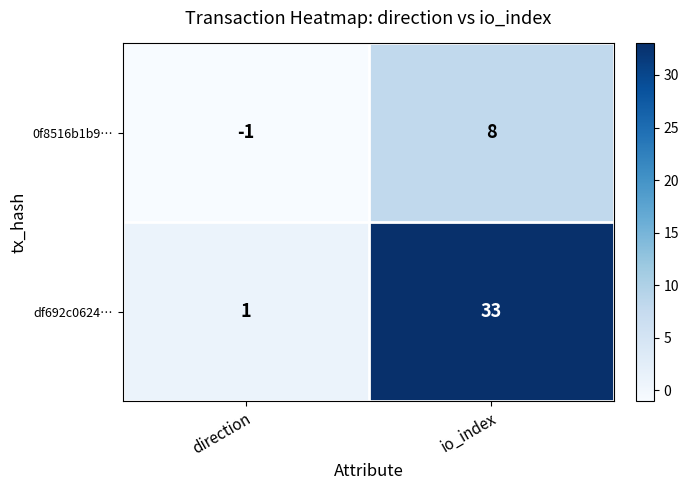

At how many categories does at least one series exceed 20?

1